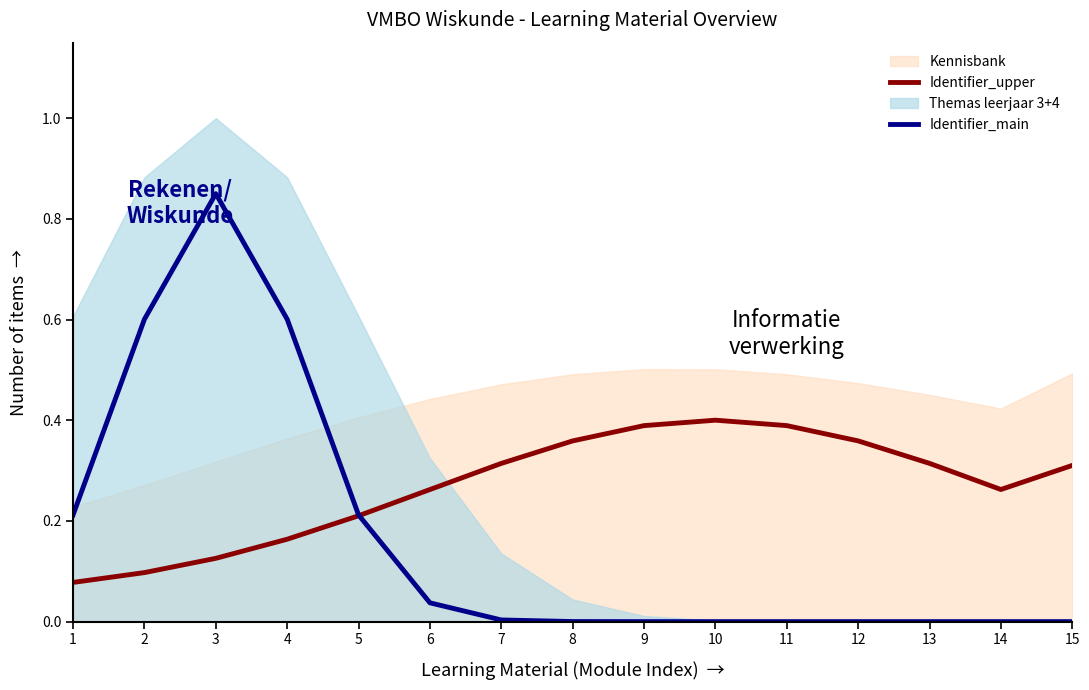

At how many categories does at least one series exceed 0?

15